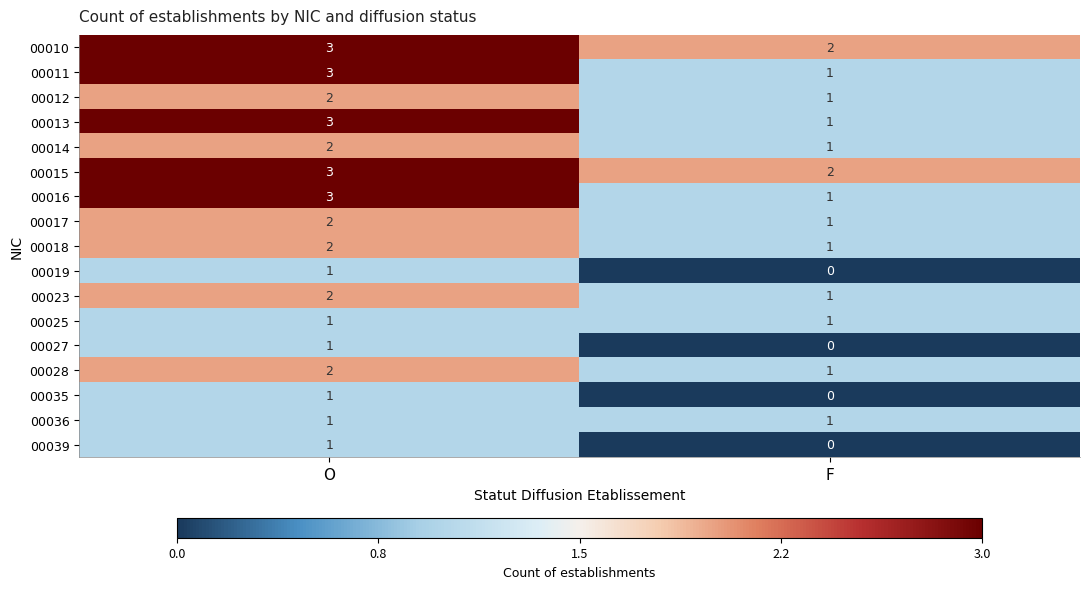

The value of 00012 at F is 0. True or false?

False